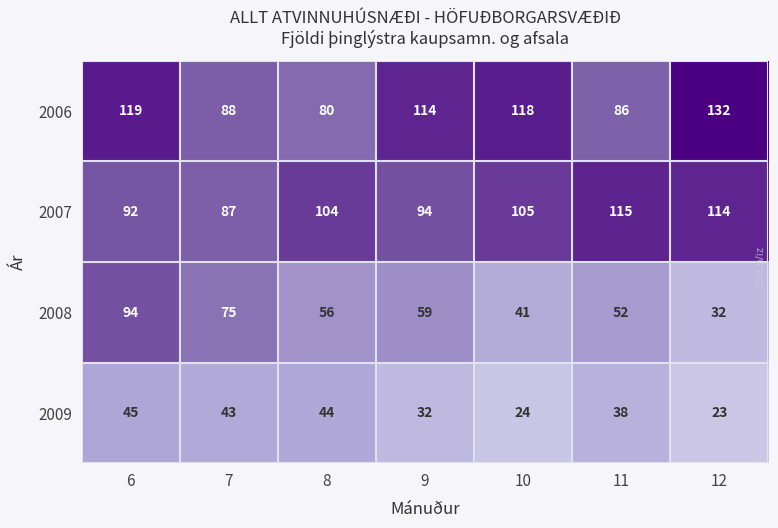

Which category has the lowest value across all series?

12